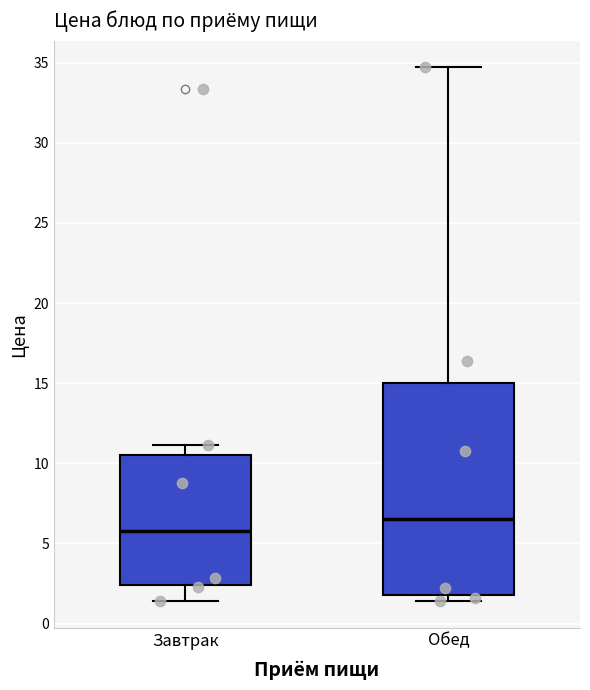

Where does the median line of the box for Завтрак sit on the y-axis? The values are not printed on the chart, so give them approximately, as read against the axis.

6.0